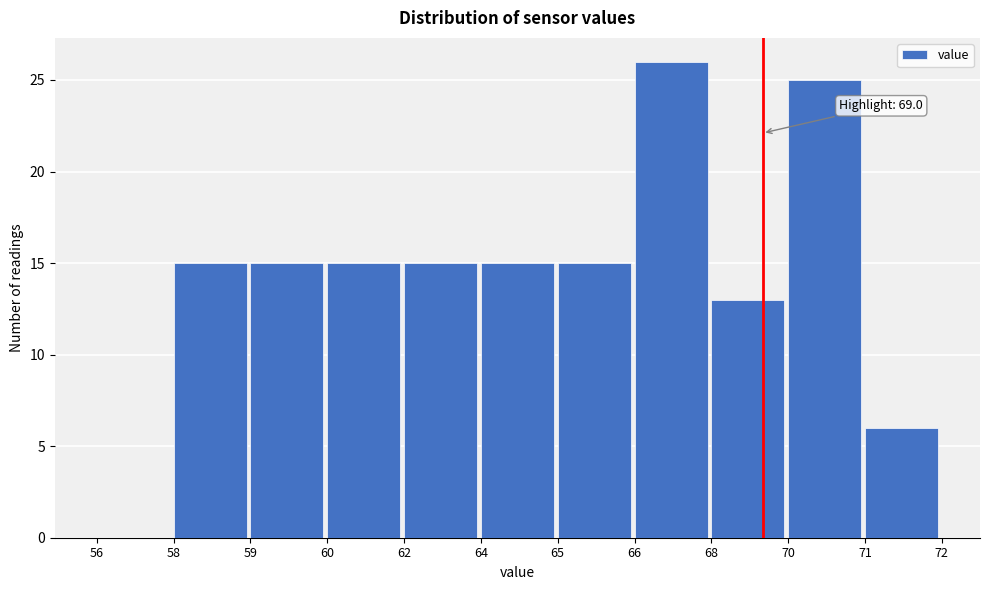

Reading left to right, transcribe all the data shown in this chart.

56=0	58=15	59=15	60=15	62=15	64=15	65=15	66=26	68=13	70=25	71=6